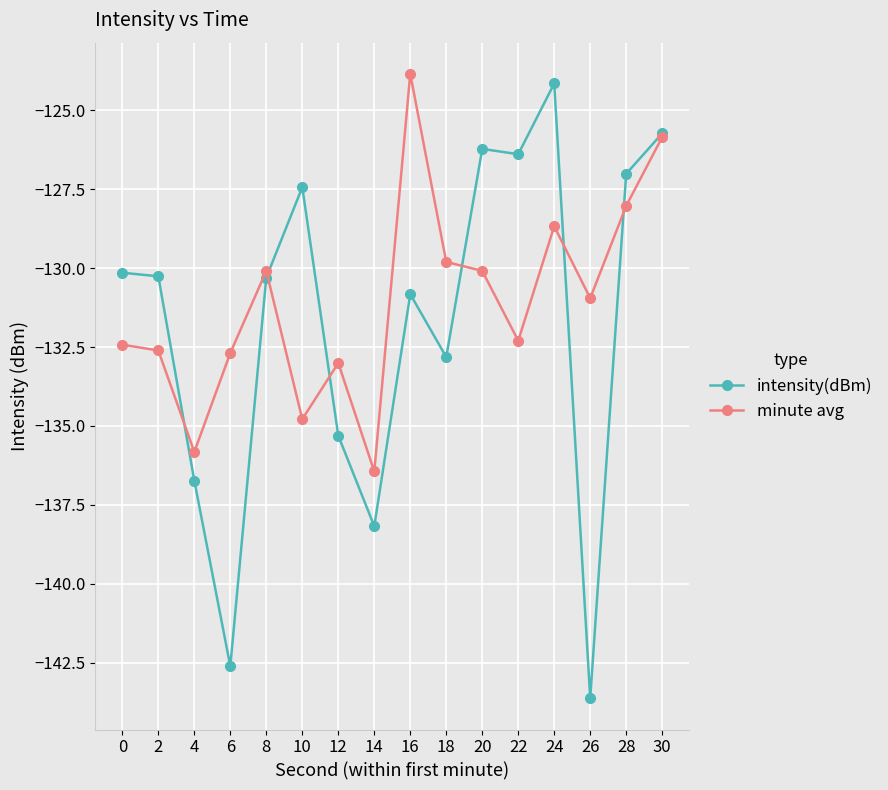

What is the difference between the minute avg values at 2 and 28?

4.6